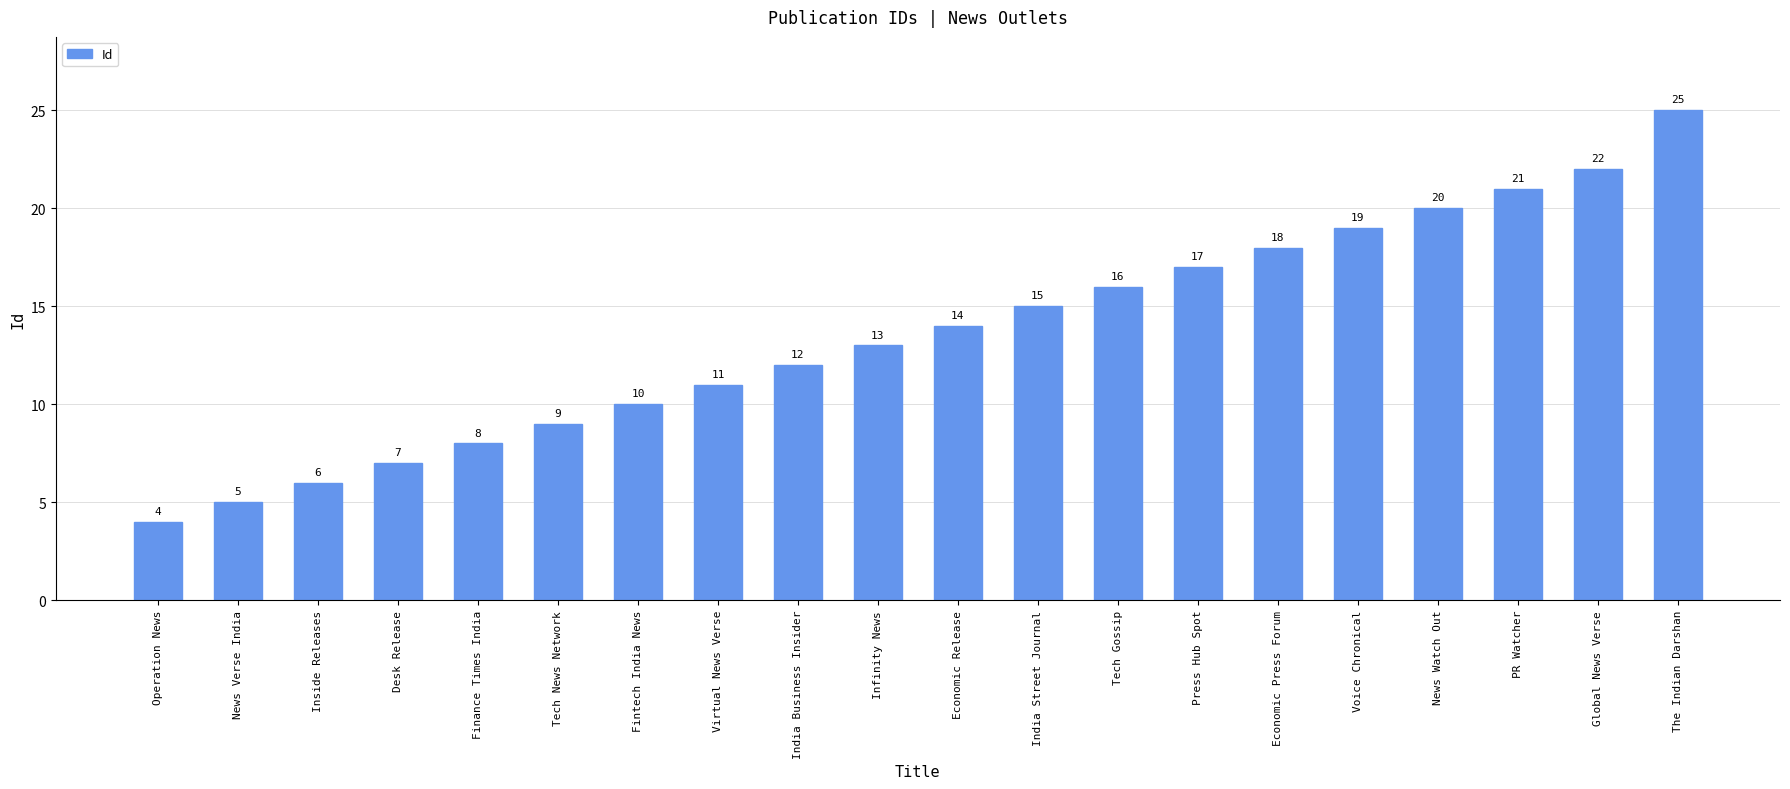

At which label is the value closest to 14?

Economic Release